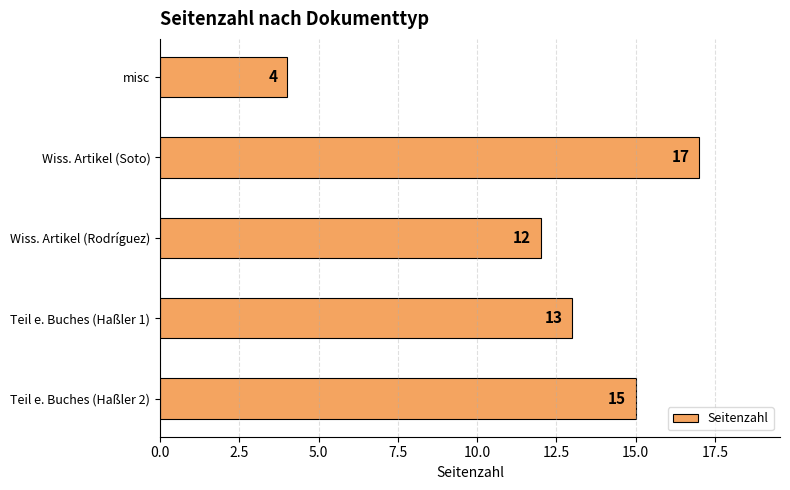

What is the difference between the maximum and minimum values?

13